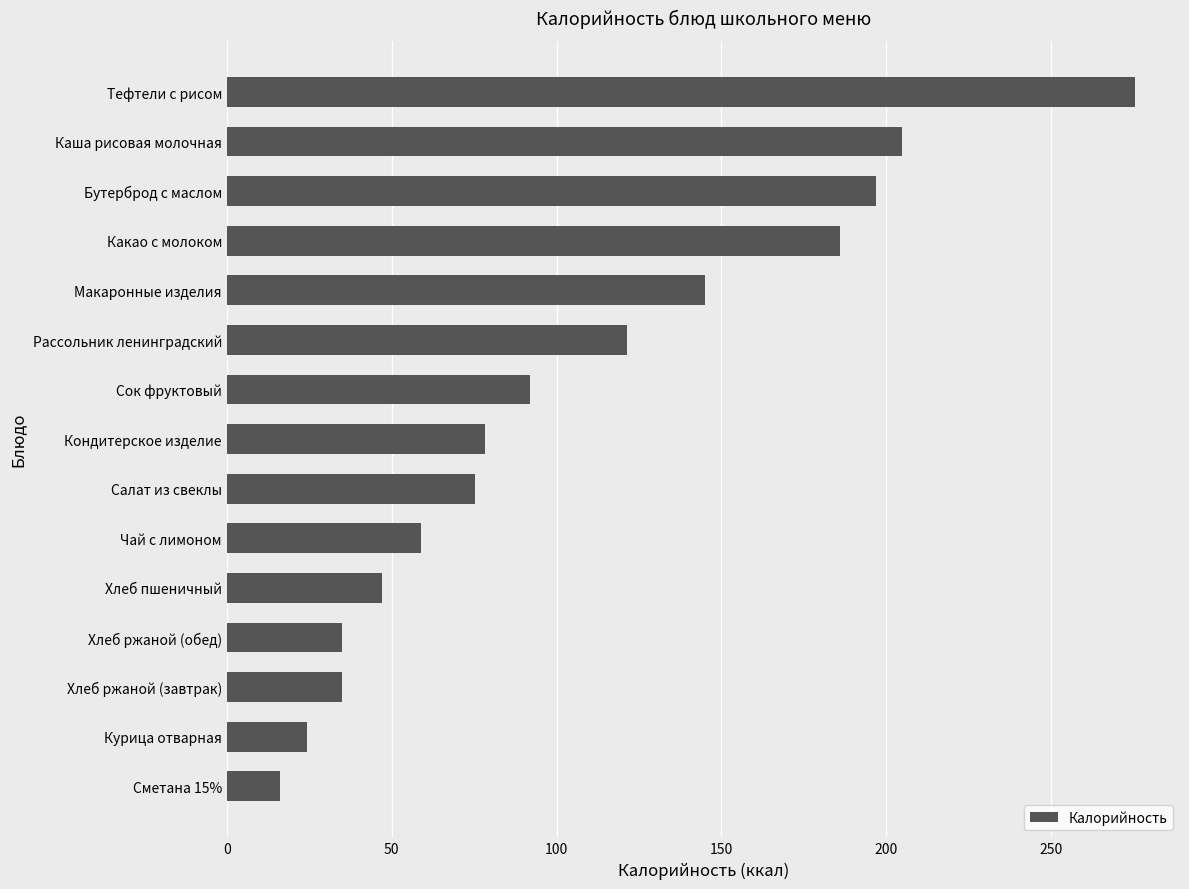

Read the value at Хлеб ржаной (обед).

34.8